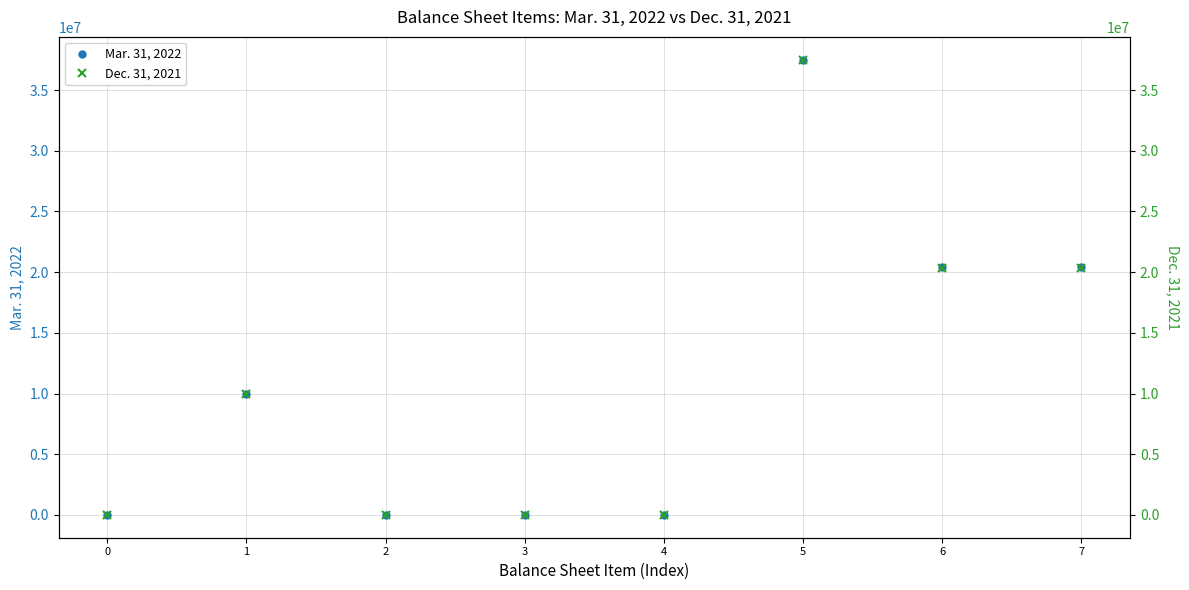

Rank the series at 0 from lowest to highest value.

Mar. 31, 2022, Dec. 31, 2021